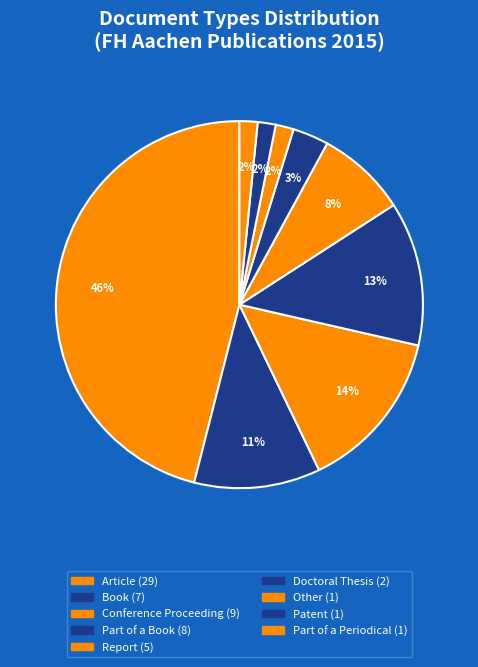

Is there any slice that represents more than half of the pie?

No